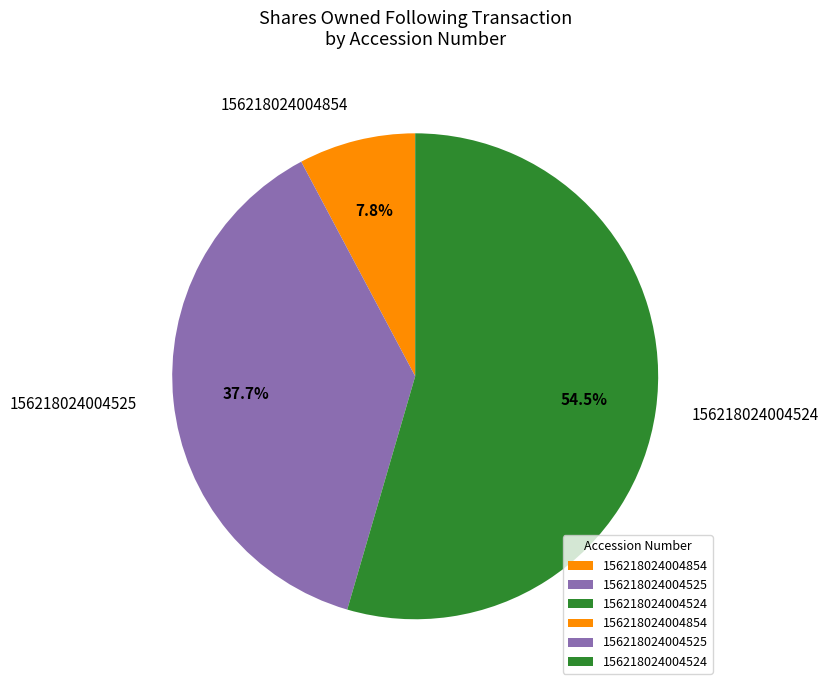

How much of the chart is everything except 156218024004854?

92.2%